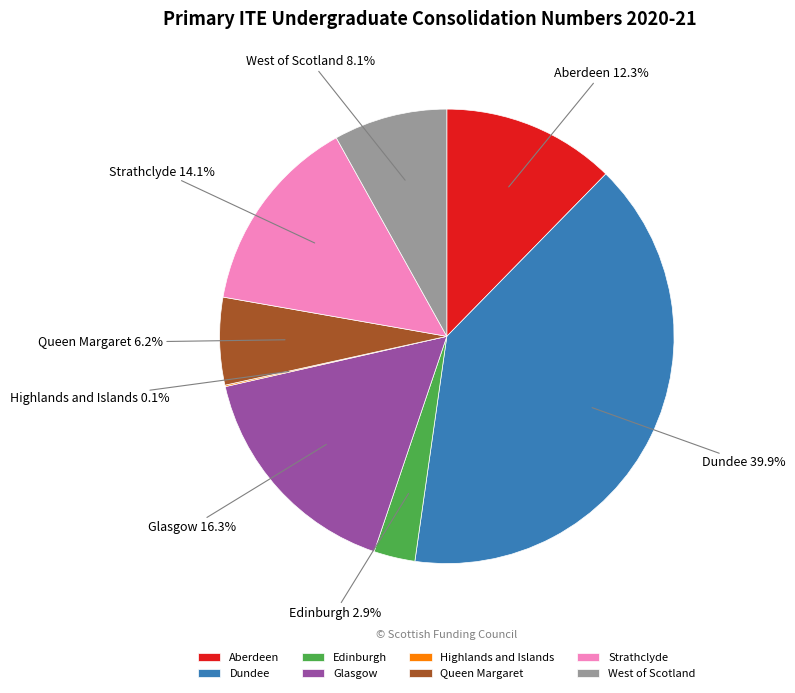

How much of the chart is everything except Queen Margaret?

93.8%